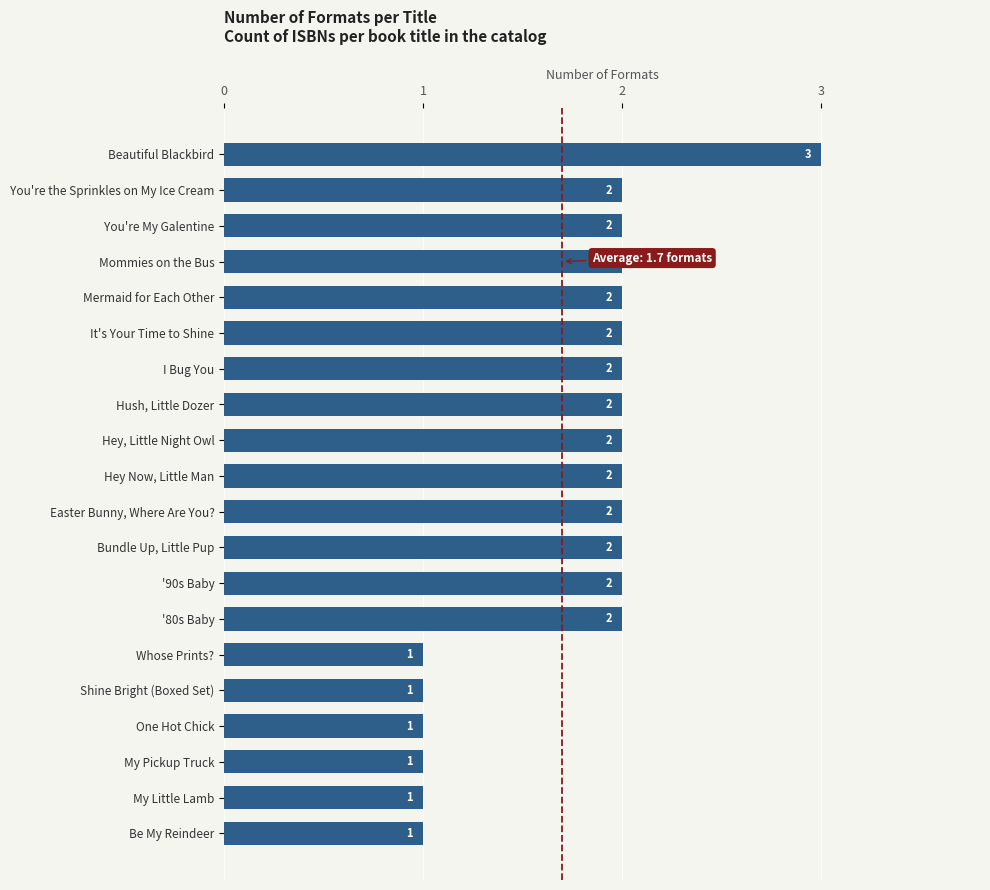

The value at '90s Baby is 4. True or false?

False